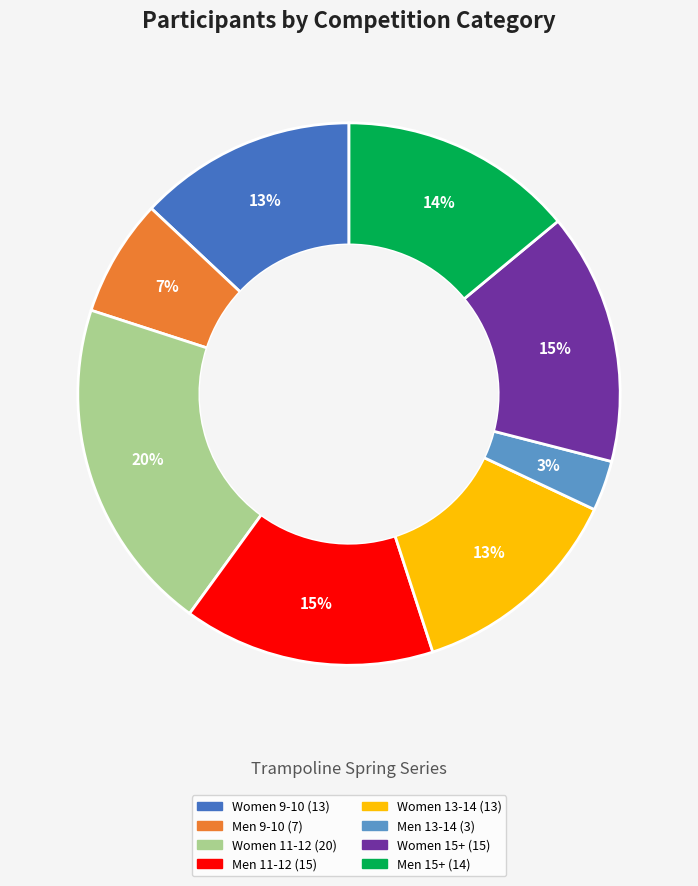

To the nearest percent, what is the difference between the largest and smallest slice percentages?

17%